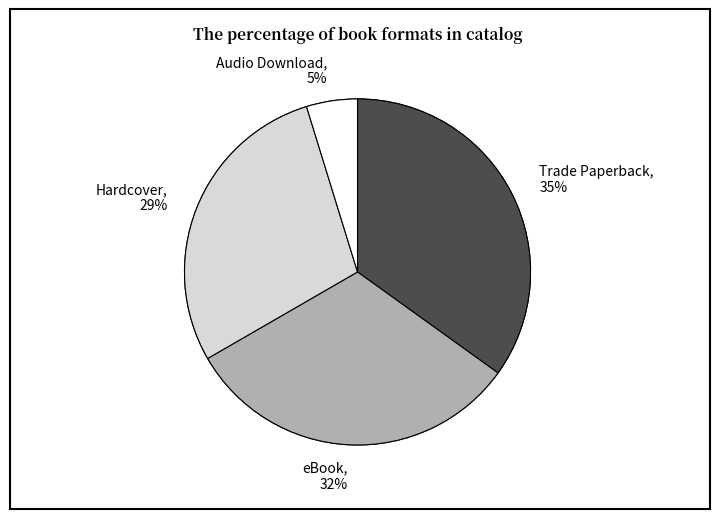

Which slice is the smallest?

Audio Download